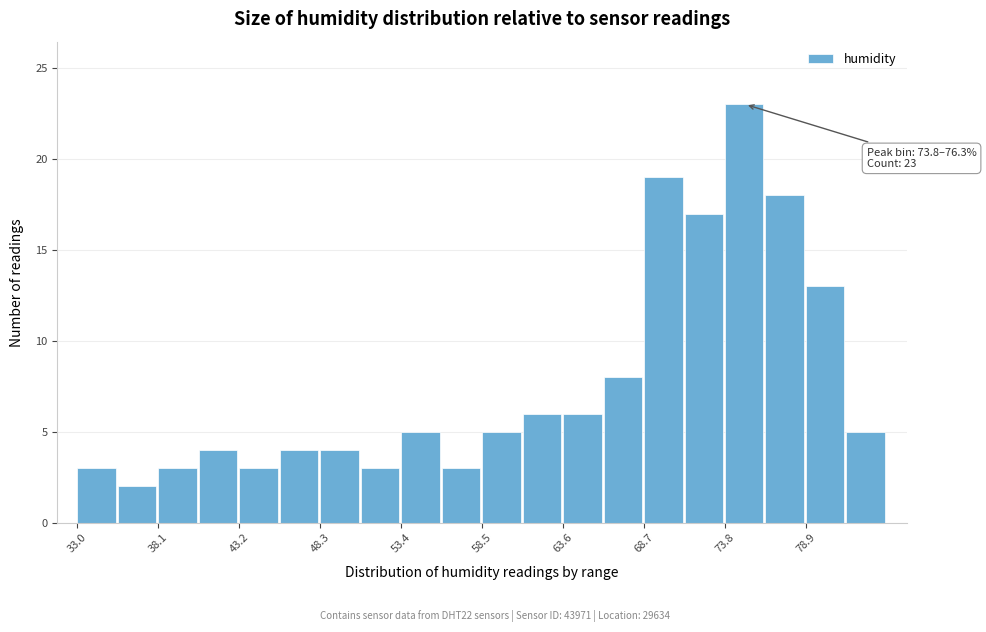

Around what value on the x-axis is the tallest bar? Give the approximate position of its centre, as read against the axis.

75